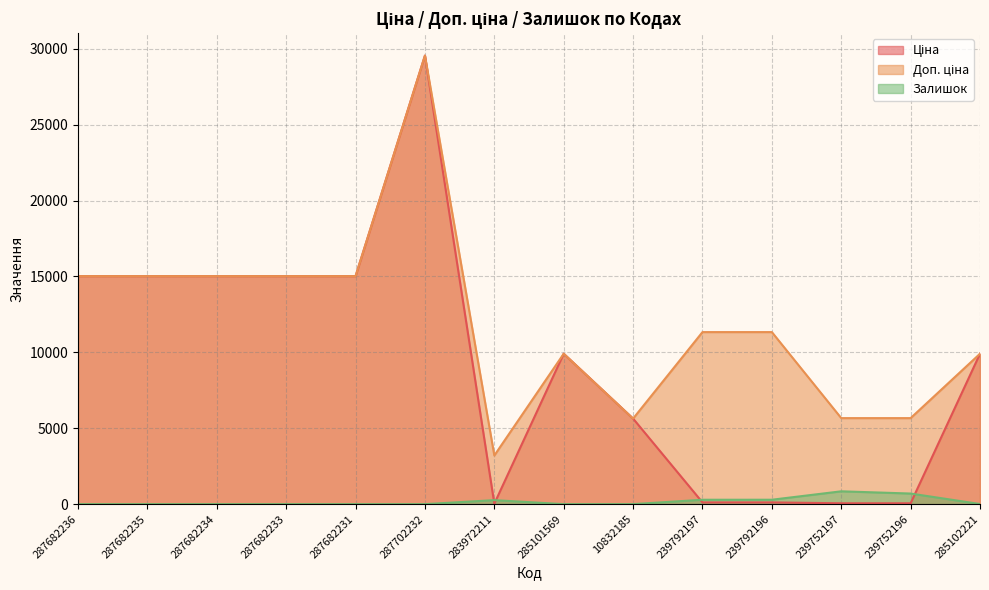

True or false: Доп. ціна and Залишок cross at least once.

False